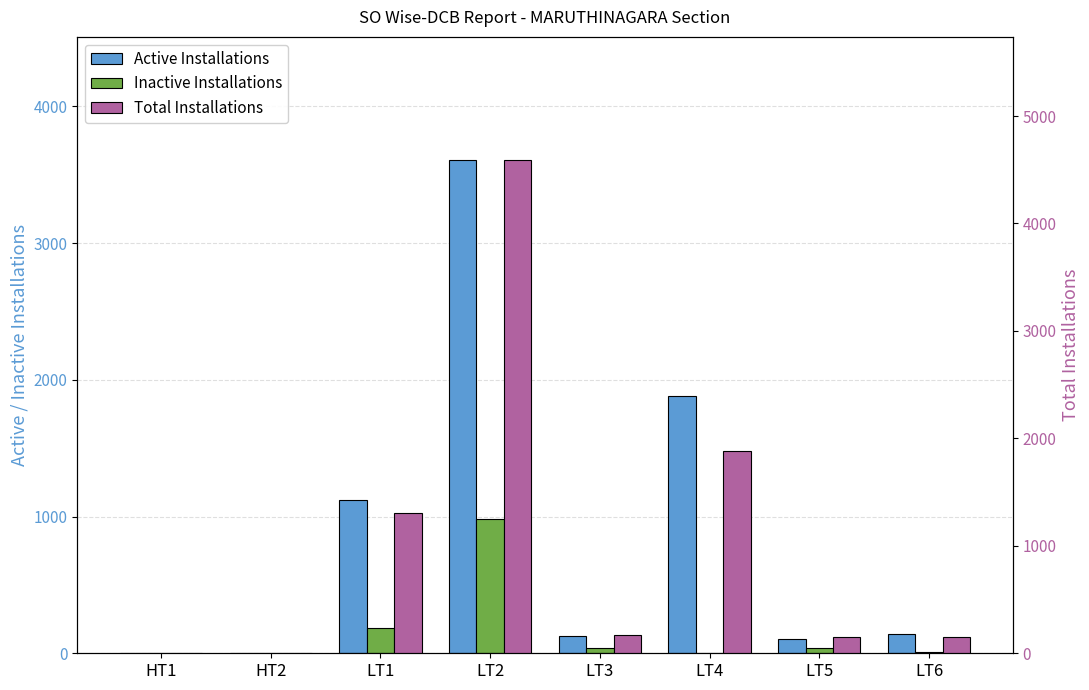

The value of Total Installations at LT3 is 168. True or false?

True